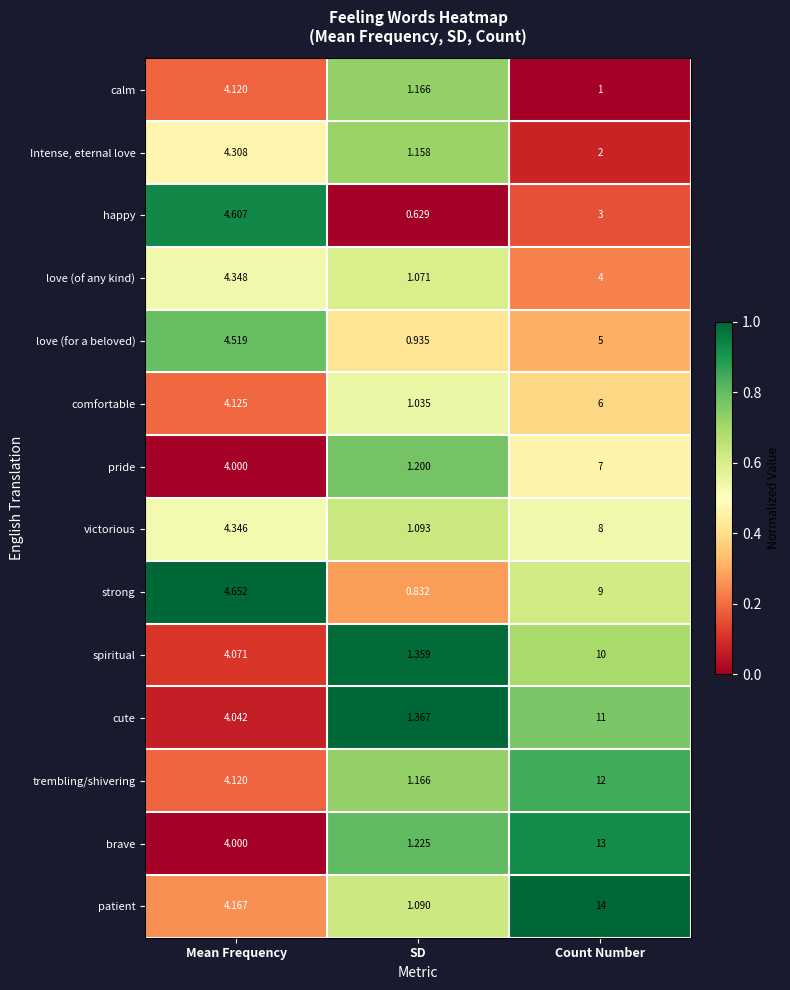

Which category has the highest value across all series?

Count Number